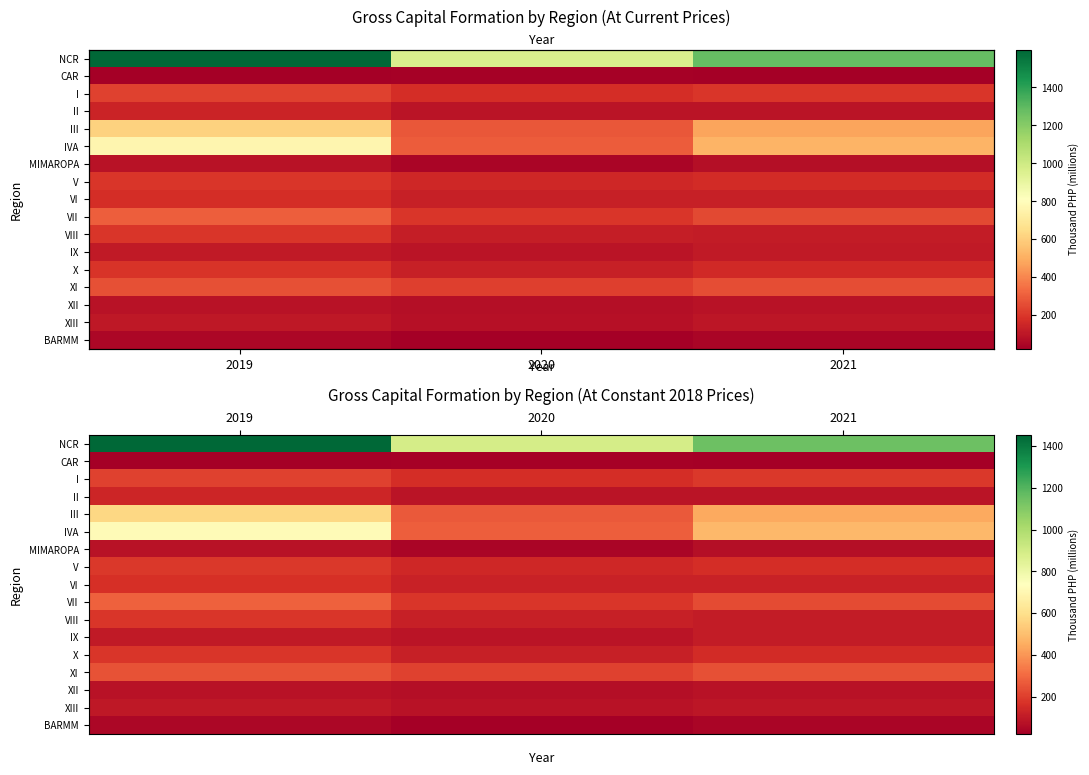

What is the average value of the III series?

427